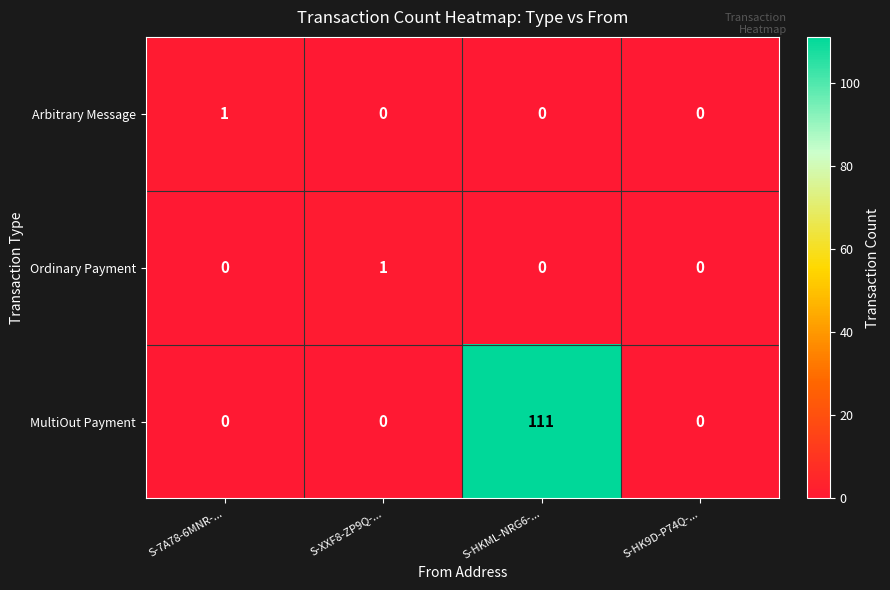

Count the number of categories in the chart.

4